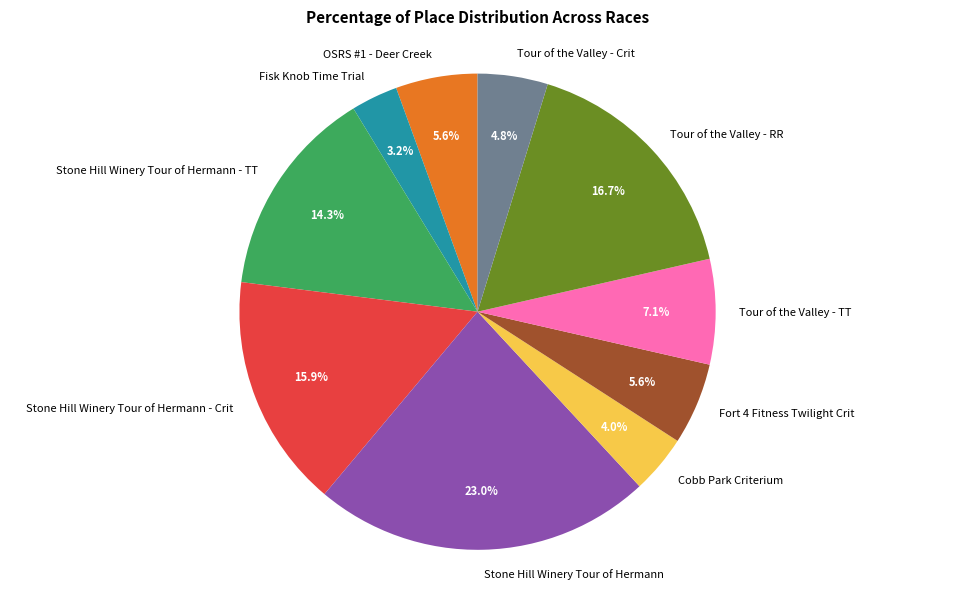

What is the total percentage of Fisk Knob Time Trial and Tour of the Valley - TT?

10.3%